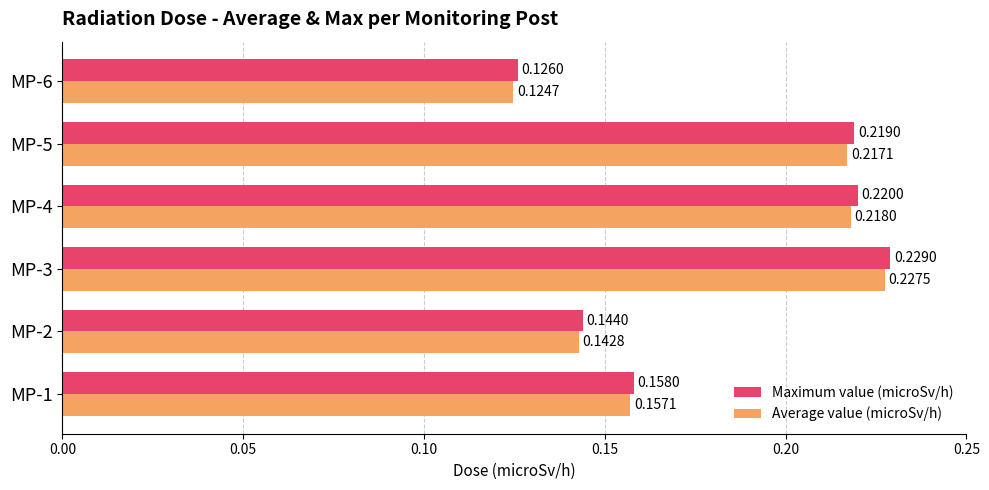

What is the sum of all Average value (microSv/h) values?

1.1